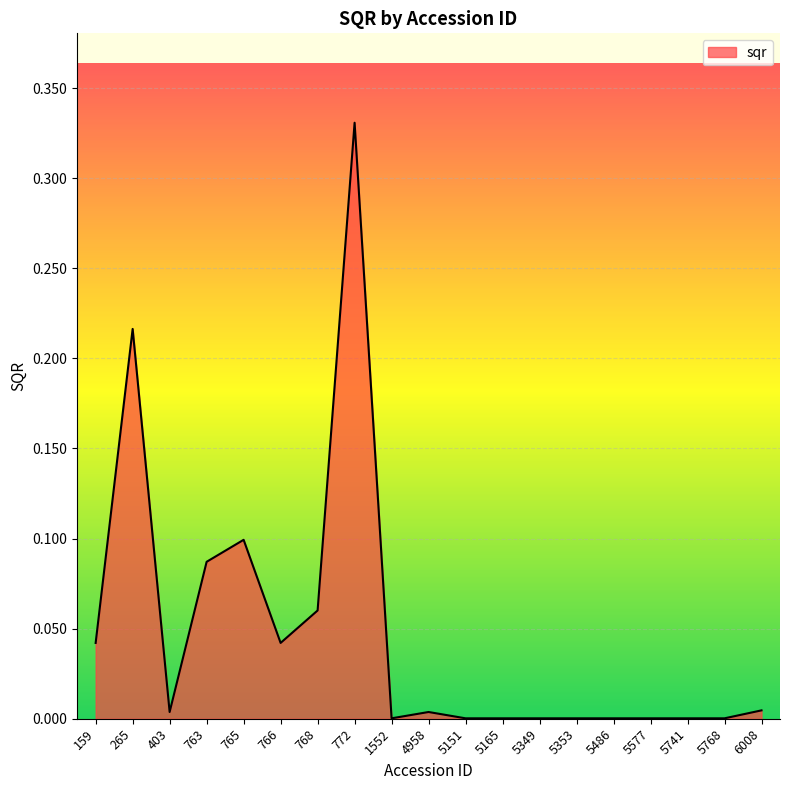

At which category does the chart reach its peak across all series?

772